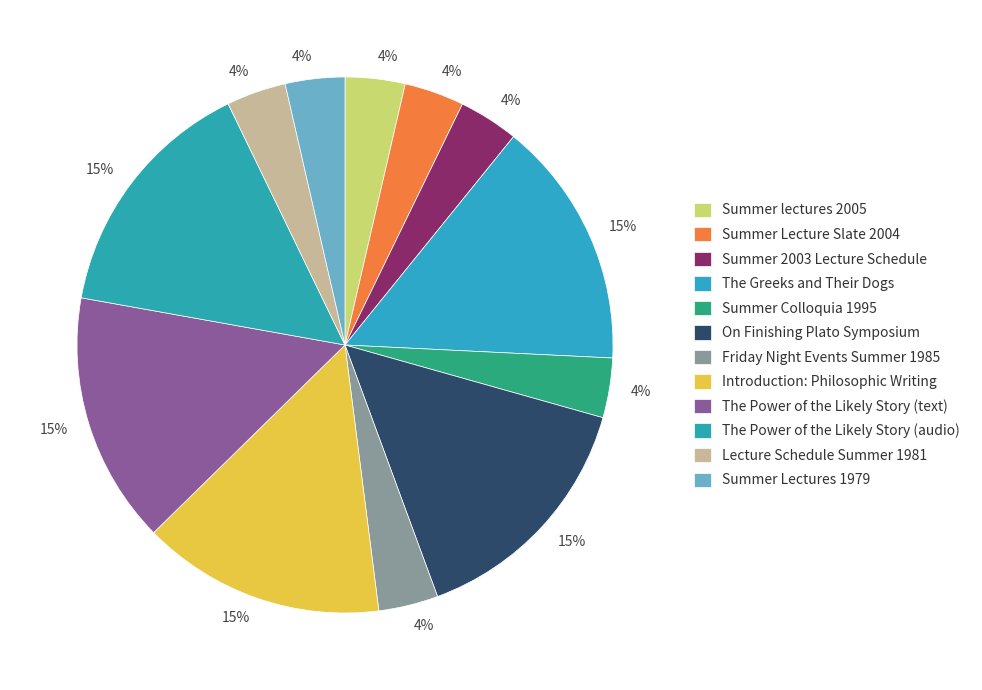

How many slices are in this pie chart?

12